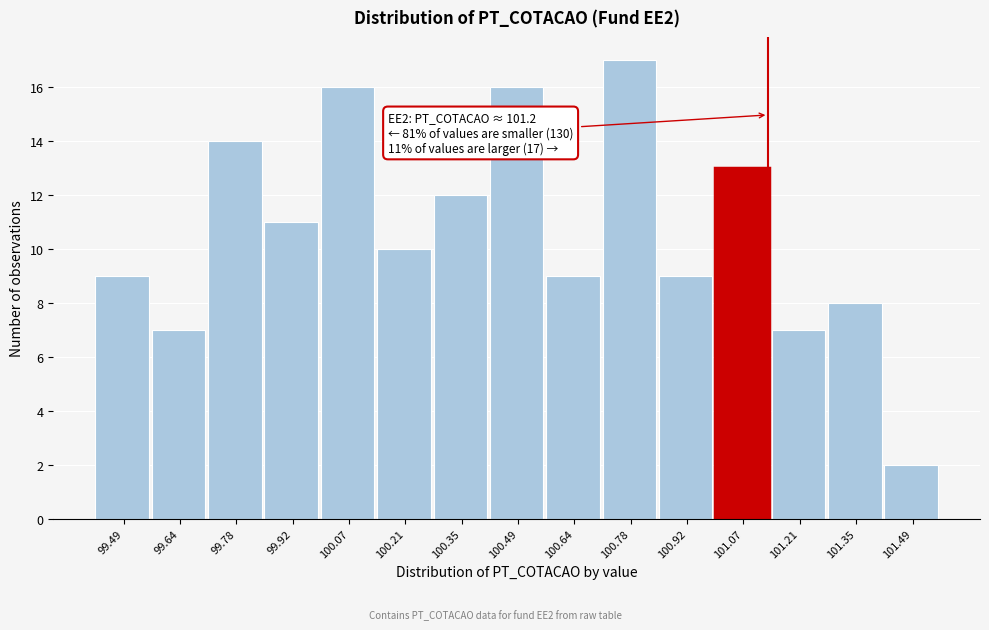

Reading left to right, what are all the values shown in this chart?

99.49=9	99.64=7	99.78=14	99.92=11	100.07=16	100.21=10	100.35=12	100.49=16	100.64=9	100.78=17	100.92=9	101.07=13	101.21=7	101.35=8	101.49=2